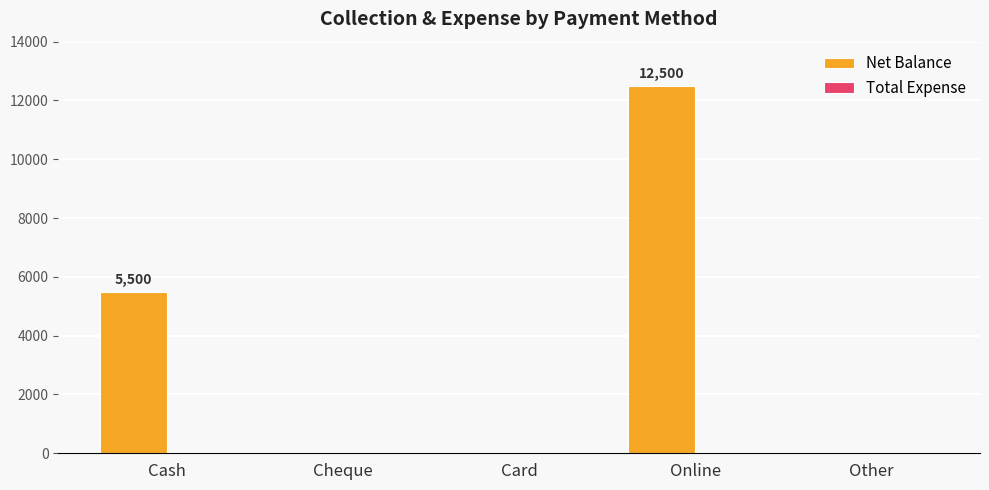

What is the sum of the values at Cash and Online?

18000